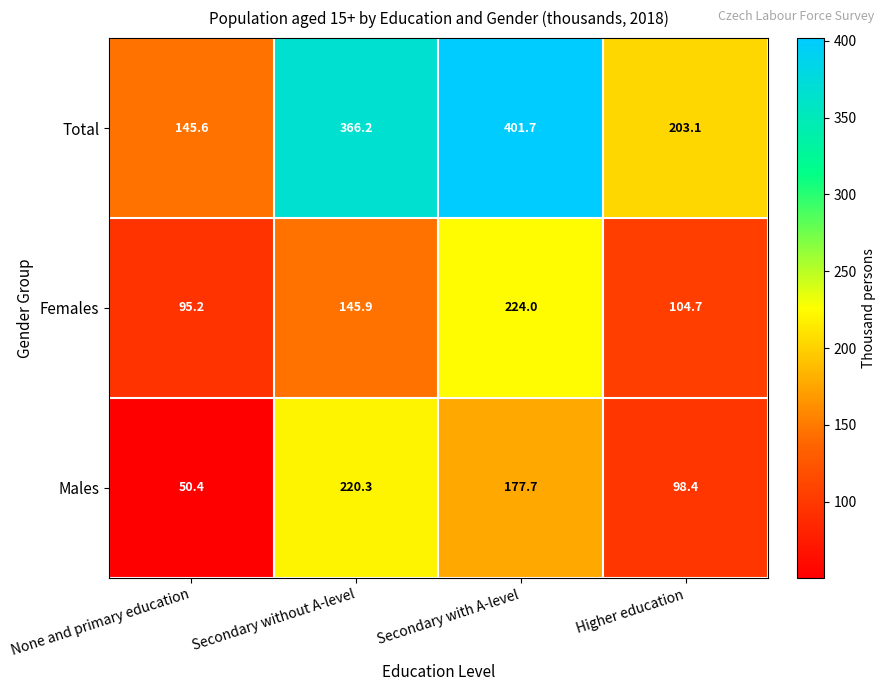

The Total series shows 366.2 at Secondary without A-level. True or false?

True